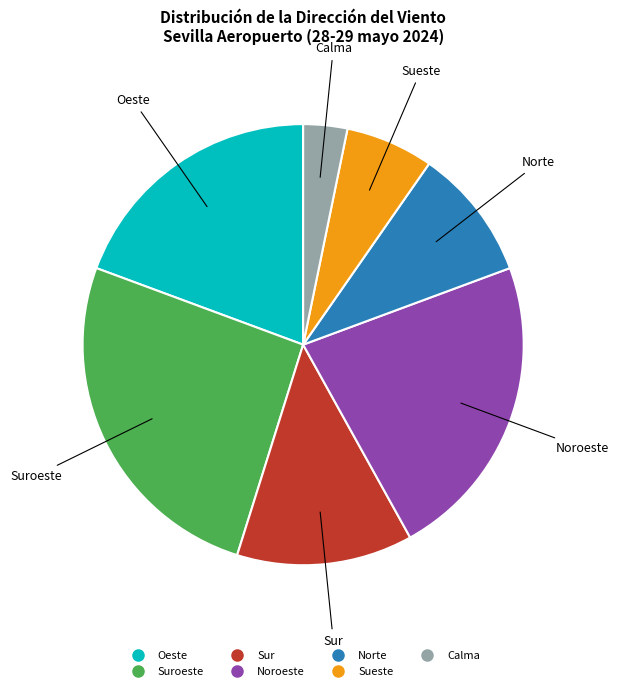

Does any single category account for the majority?

No